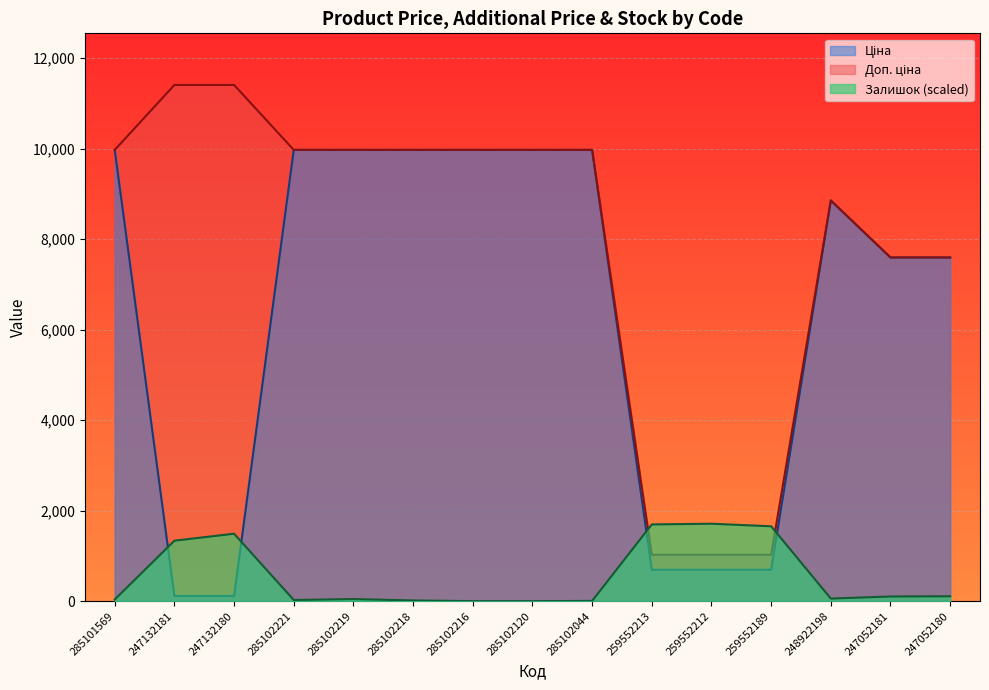

Which series has the largest total across all categories?

Доп. ціна